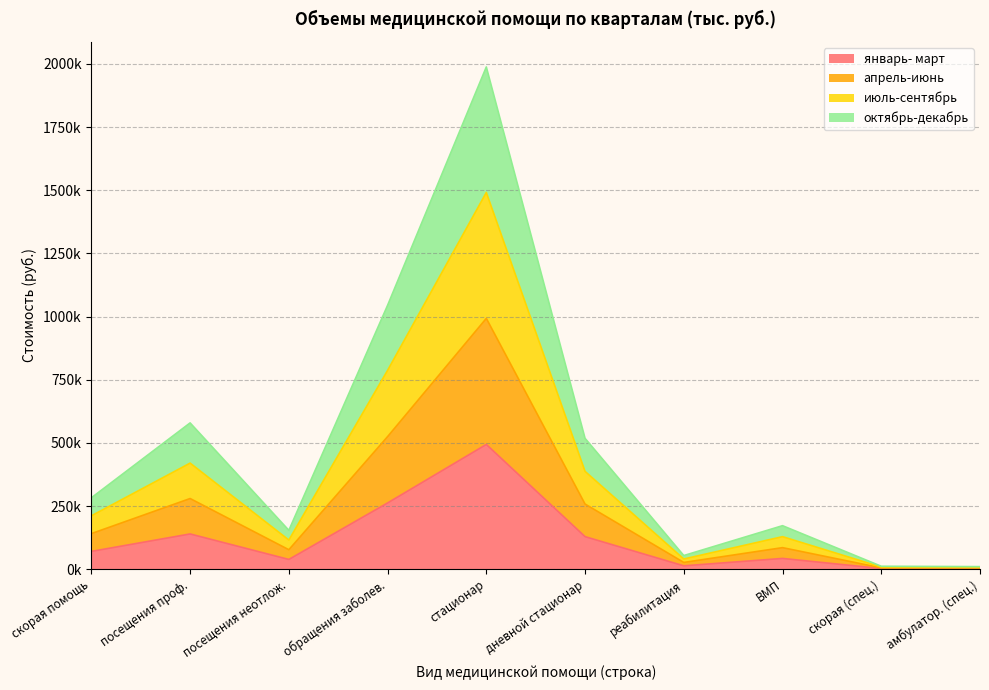

How many data points does each series have?

10